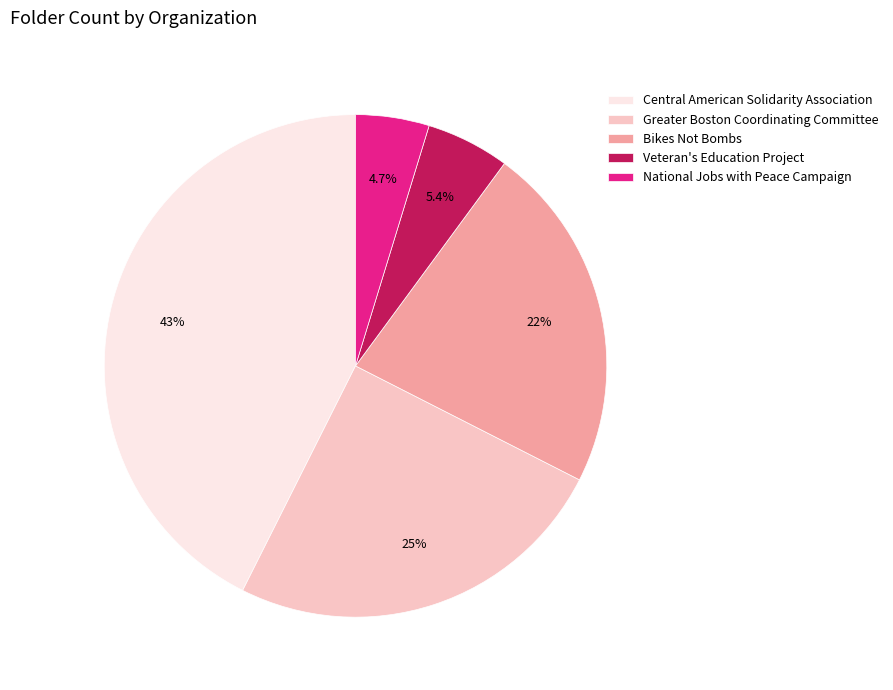

What percentage is the Veteran's Education Project slice, to the nearest percent?

5%